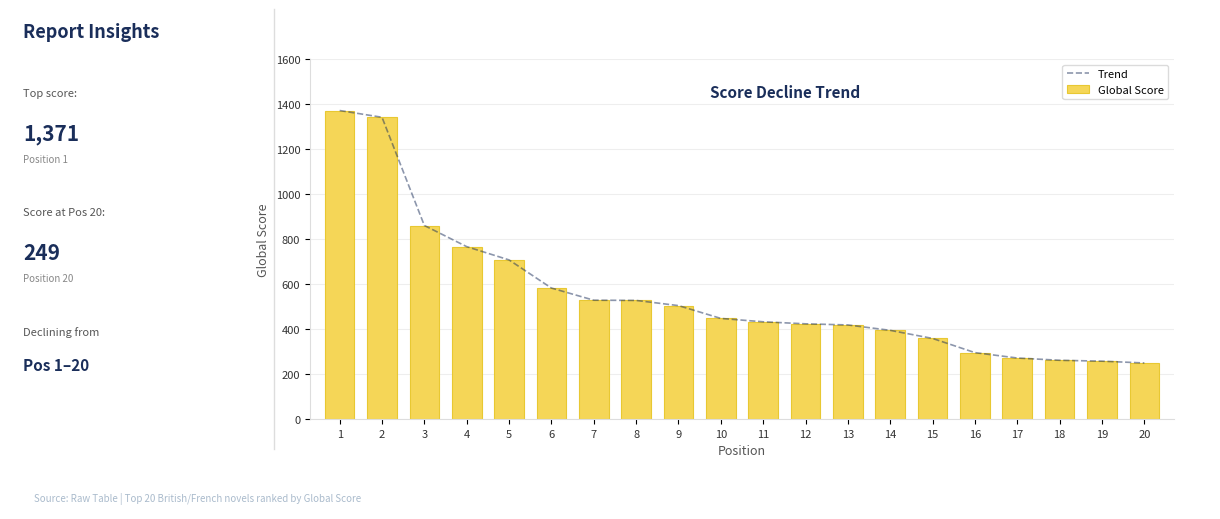

How many data points does each series have?

20